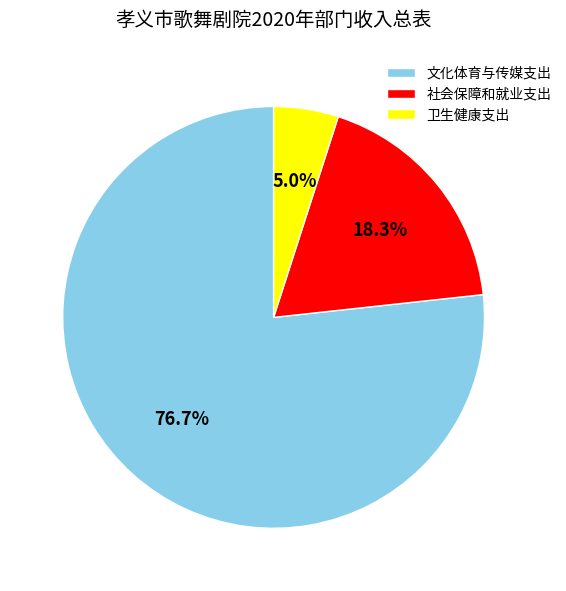

To the nearest percent, what is the difference between the largest and smallest slice percentages?

72%